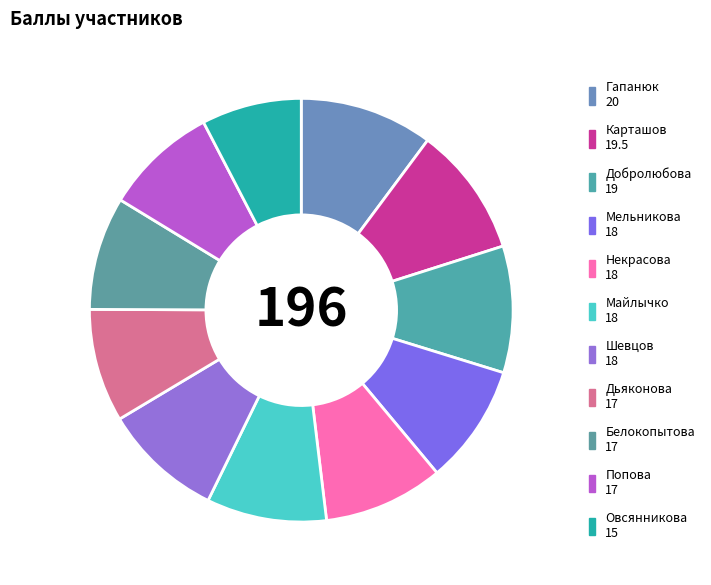

Which slice is the largest?

Гапанюк